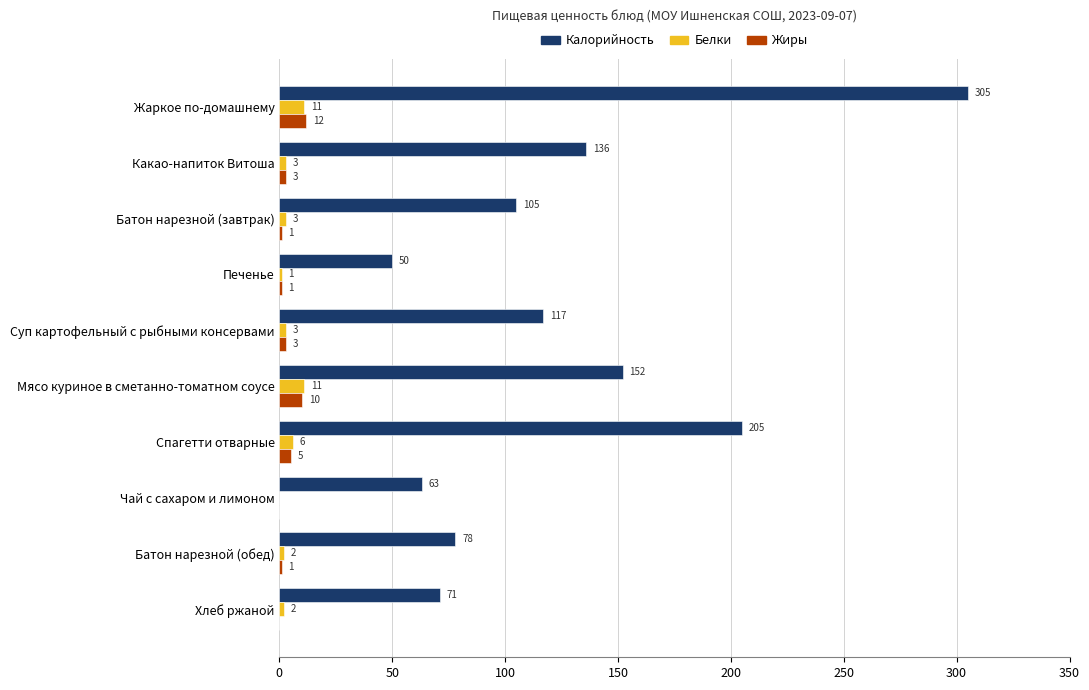

What is the sum of the Калорийность values at Спагетти отварные and Какао-напиток Витоша?

341